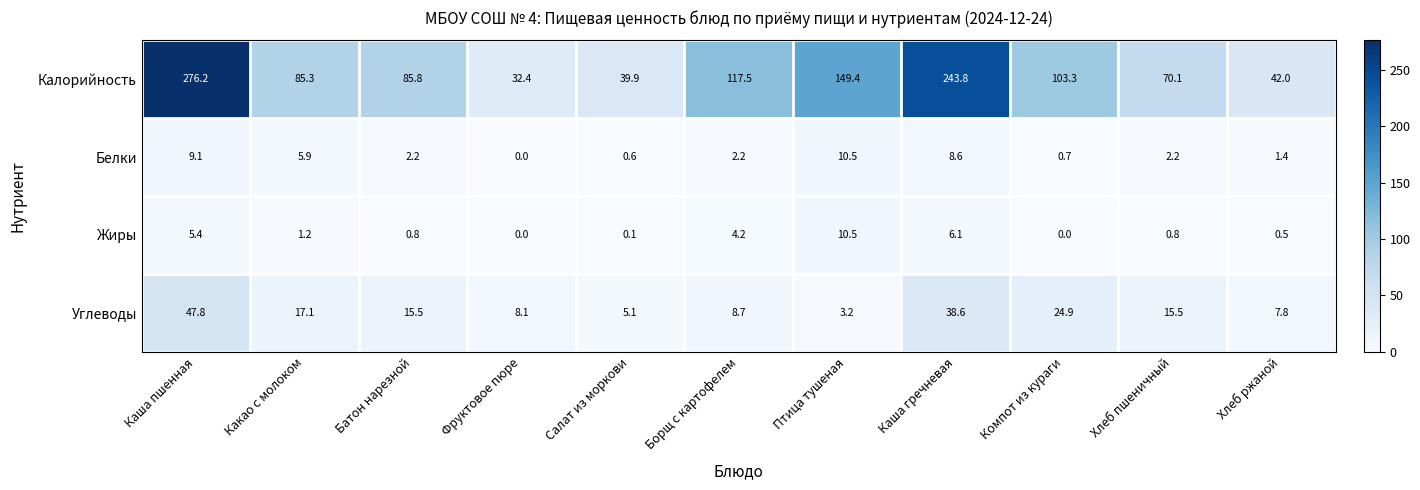

Which series changed the most between Птица тушеная and Хлеб пшеничный?

Калорийность